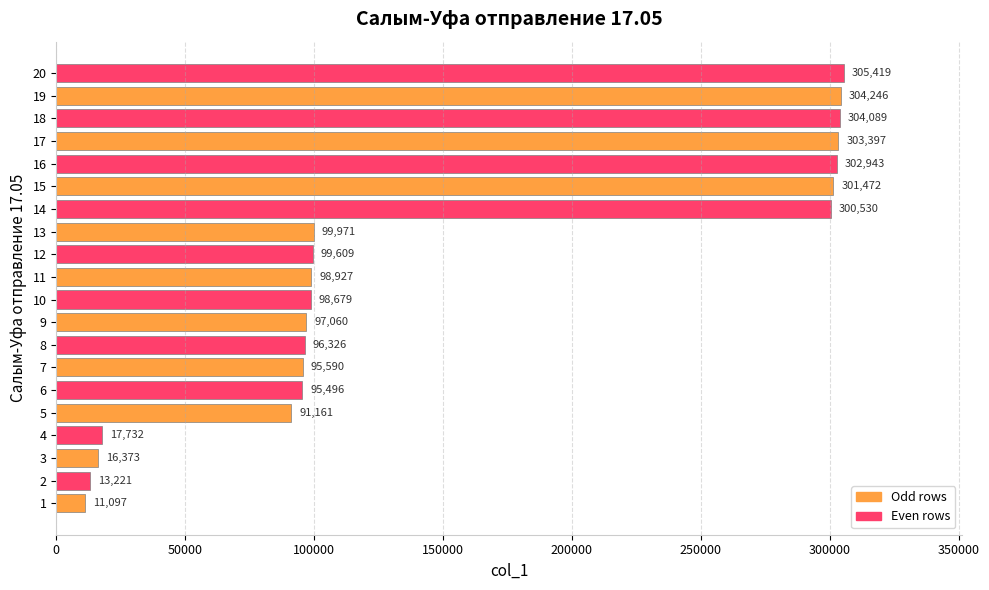

The value at 17 is 303397. True or false?

True